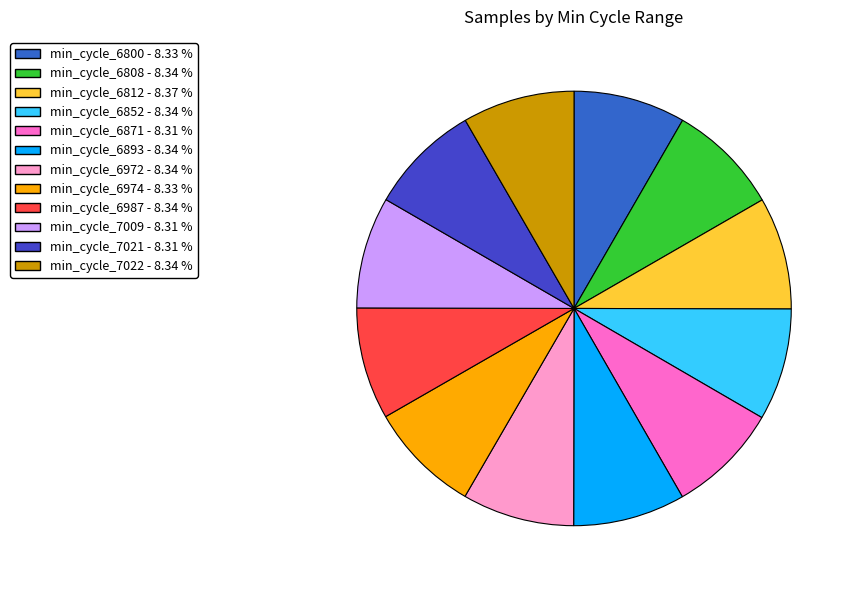

How many segments does this pie chart have?

12